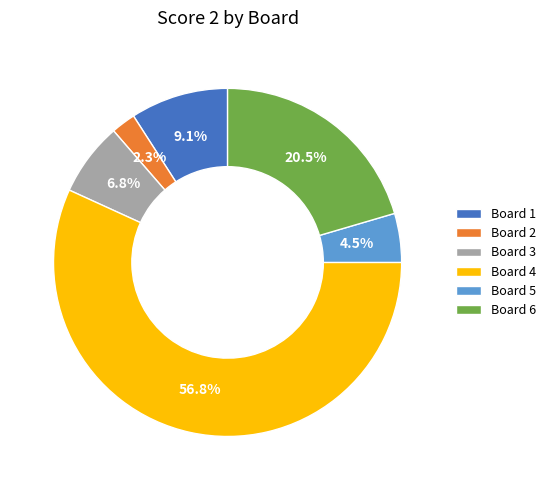

To the nearest percent, what portion does Board 3 represent?

7%